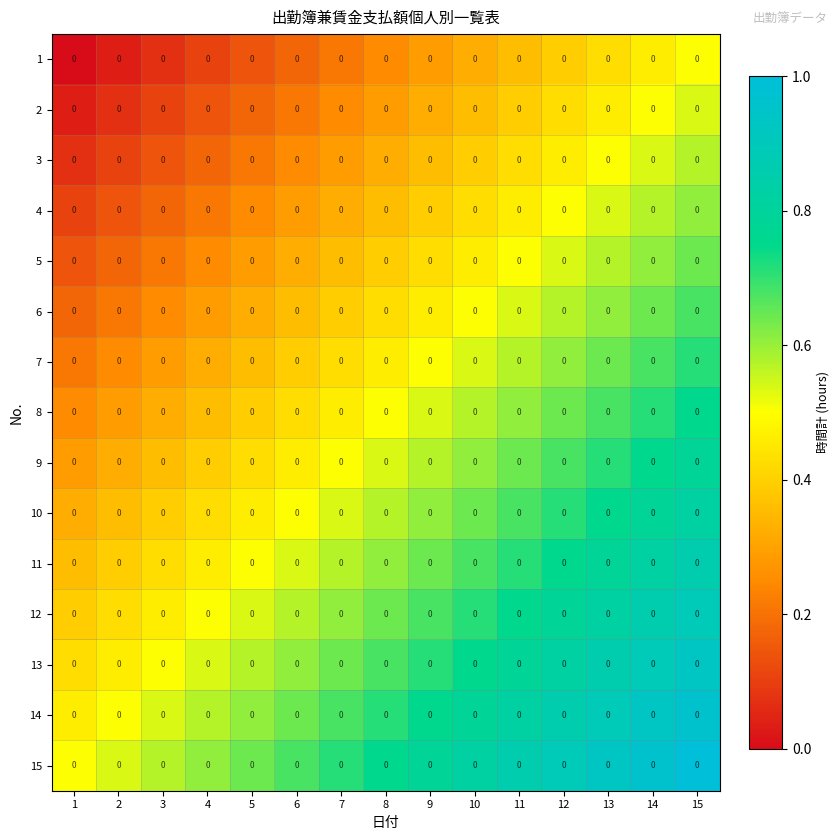

At how many categories does at least one series exceed 0?

15